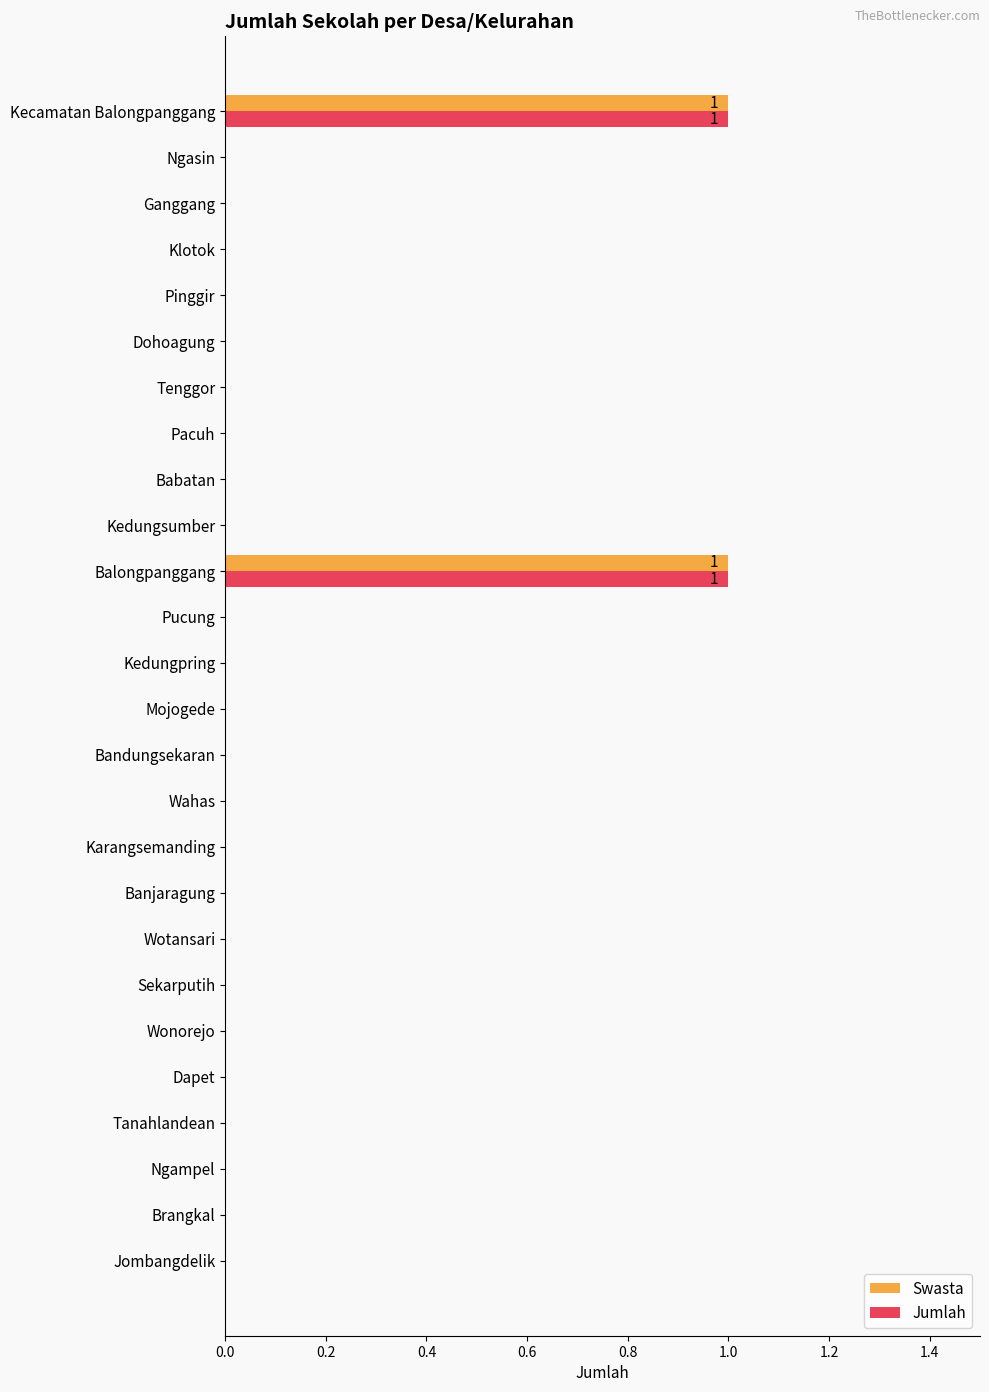

Is it true that Jumlah equals 0 at Dohoagung?

True